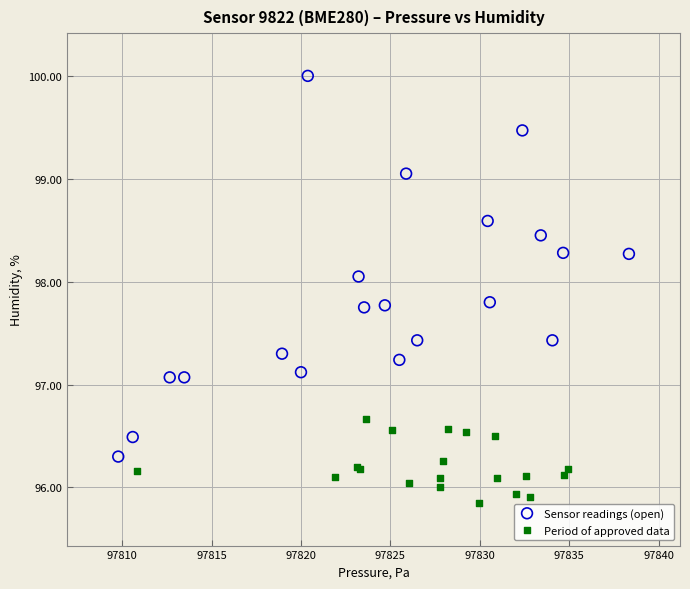

Which series has the largest Y range (max minus min)?

Sensor readings (open)